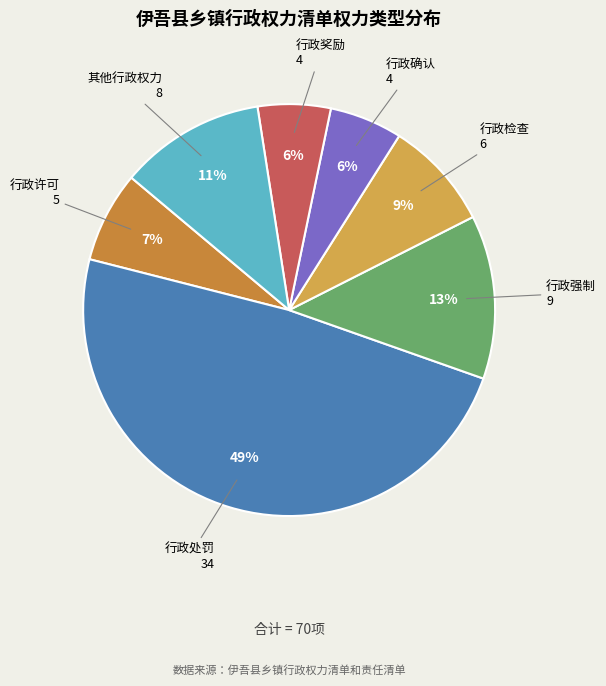

Which slice is the smallest?

行政确认